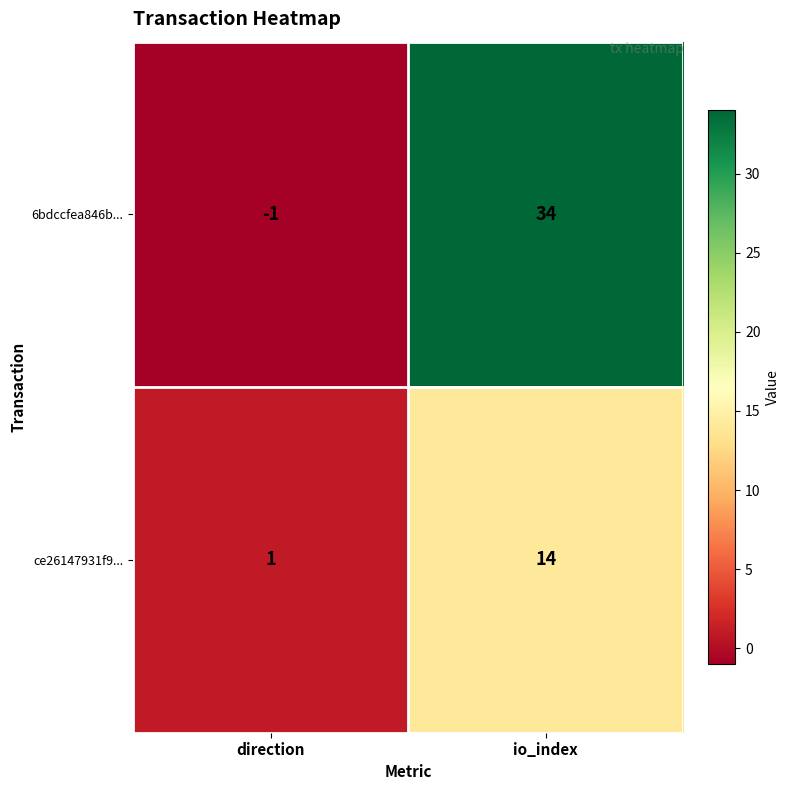

What is the difference between the maximum and minimum values in the 6bdccfea846b... series?

35